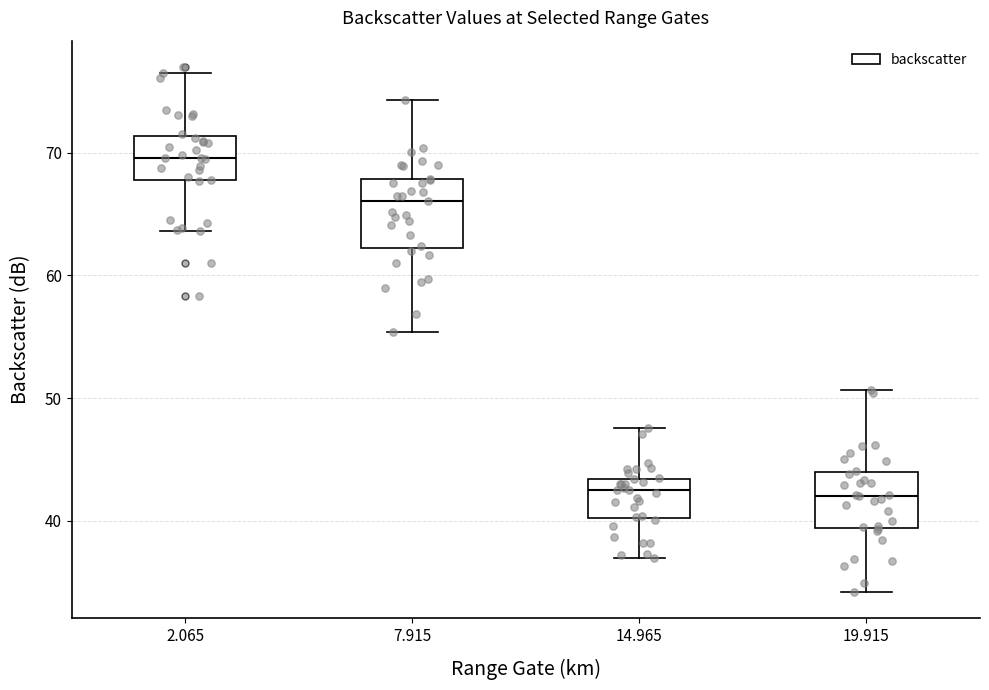

Where is the lower edge of the box at x = 2.065 on the y-axis? The values are not printed on the chart, so give them approximately, as read against the axis.

68